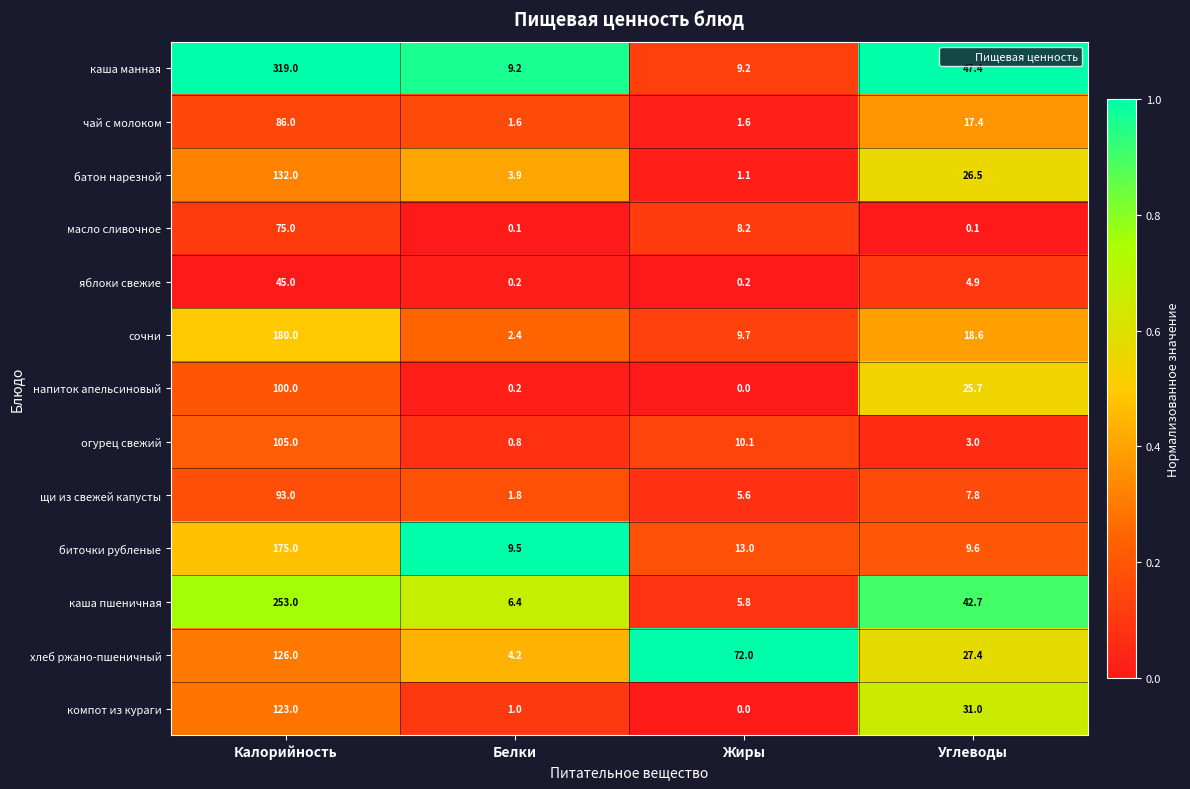

What is the difference between the щи из свежей капусты values at Жиры and Калорийность?

87.4